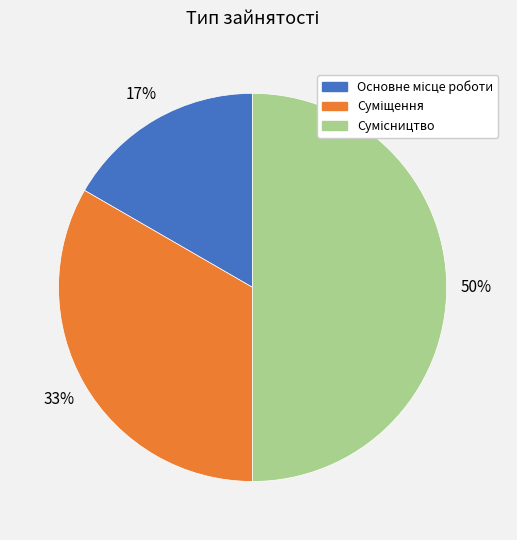

To the nearest percent, what is the difference between the largest and smallest slice percentages?

33%